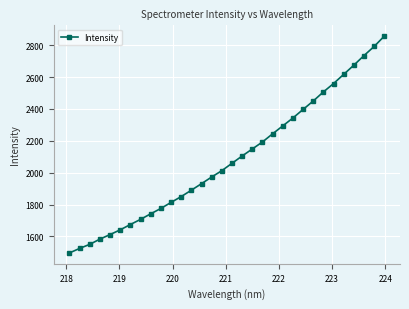

What is the value of the 6th point from the left?

1641.4